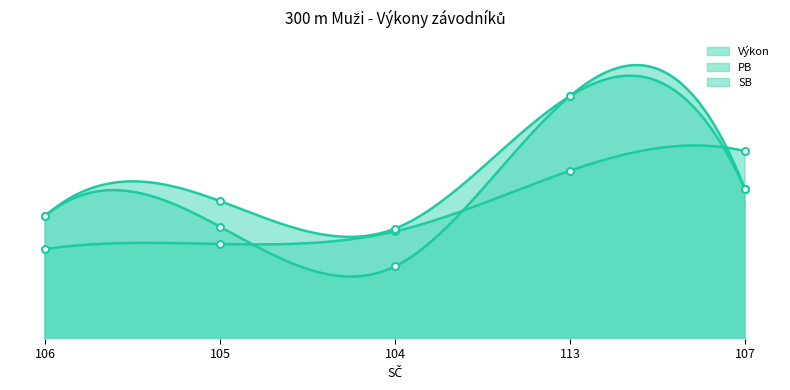

List the series in order of their overall mean, highest first.

SB, PB, Výkon